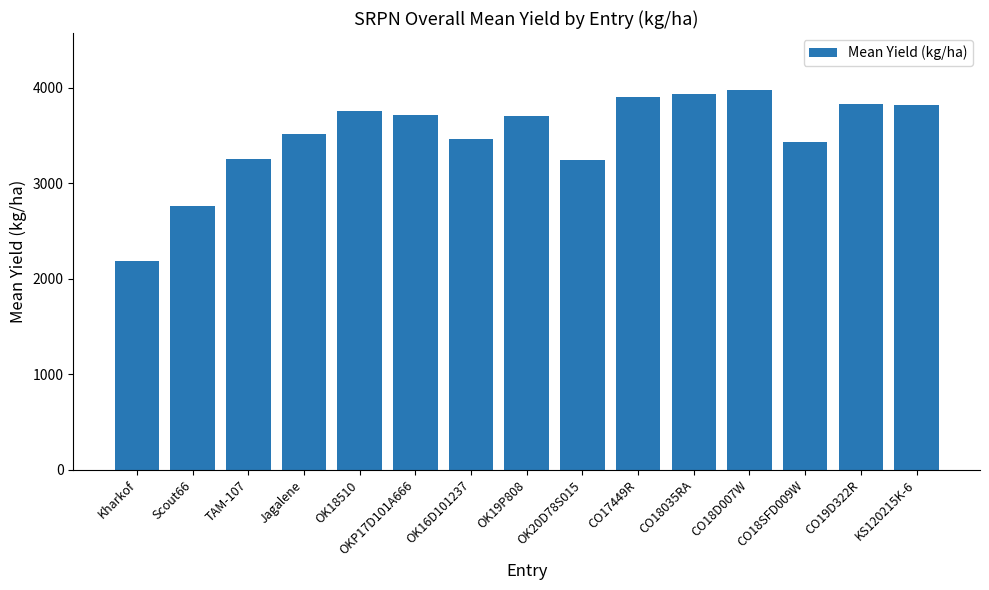

What is the difference between the maximum and minimum values?

1785.5